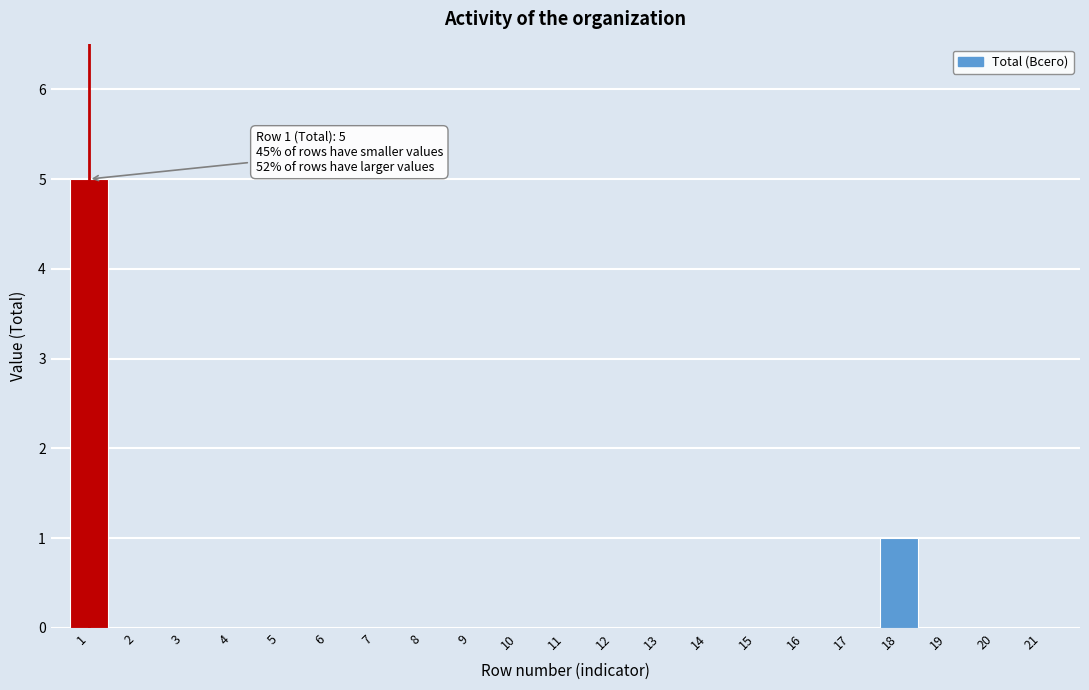

Reading left to right, list all the values displayed in this chart.

1=5	2=0	3=0	4=0	5=0	6=0	7=0	8=0	9=0	10=0	11=0	12=0	13=0	14=0	15=0	16=0	17=0	18=1	19=0	20=0	21=0